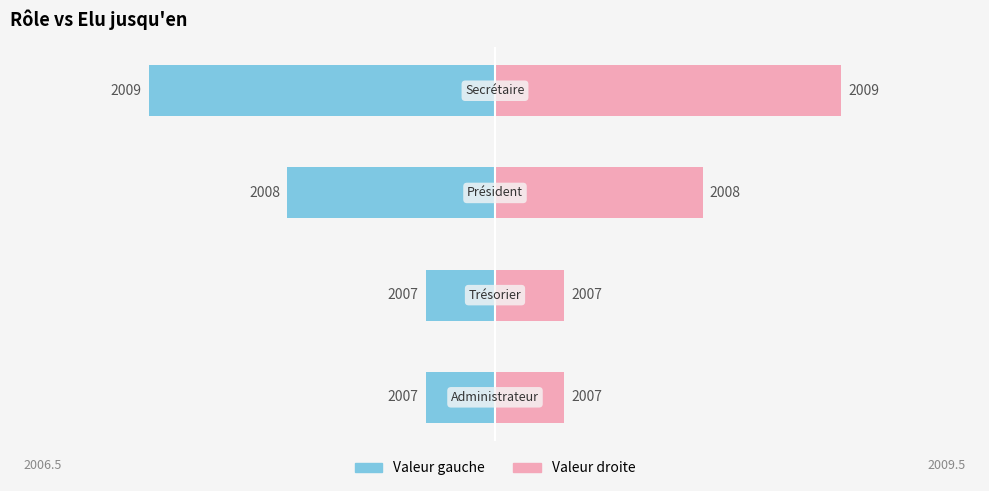

Rank the series by their maximum value, from lowest to highest.

Gauche, Droite